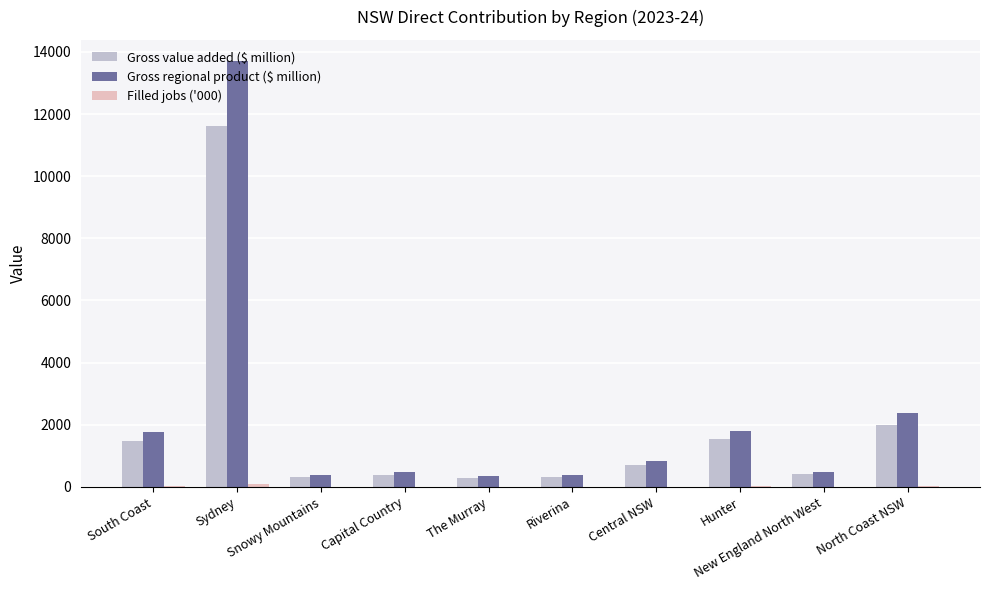

What is the spread (max minus min) of values at North Coast NSW?

2368.0